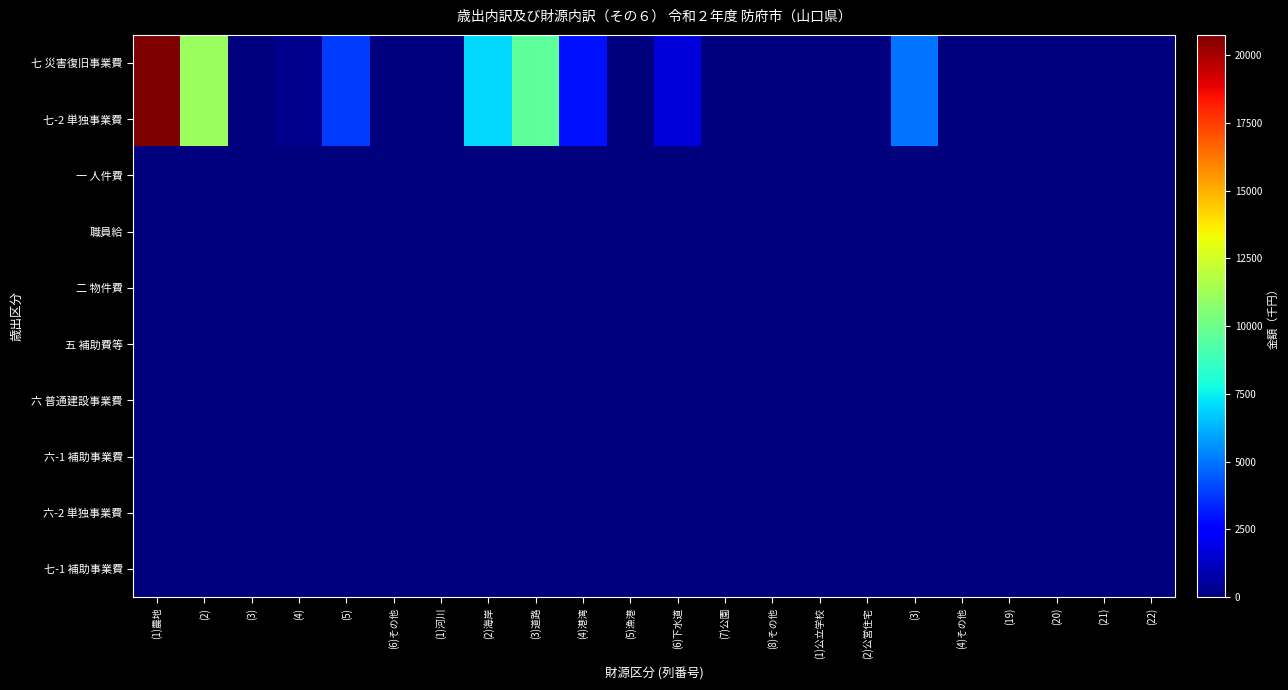

Which series has the largest total across all categories?

七 災害復旧事業費